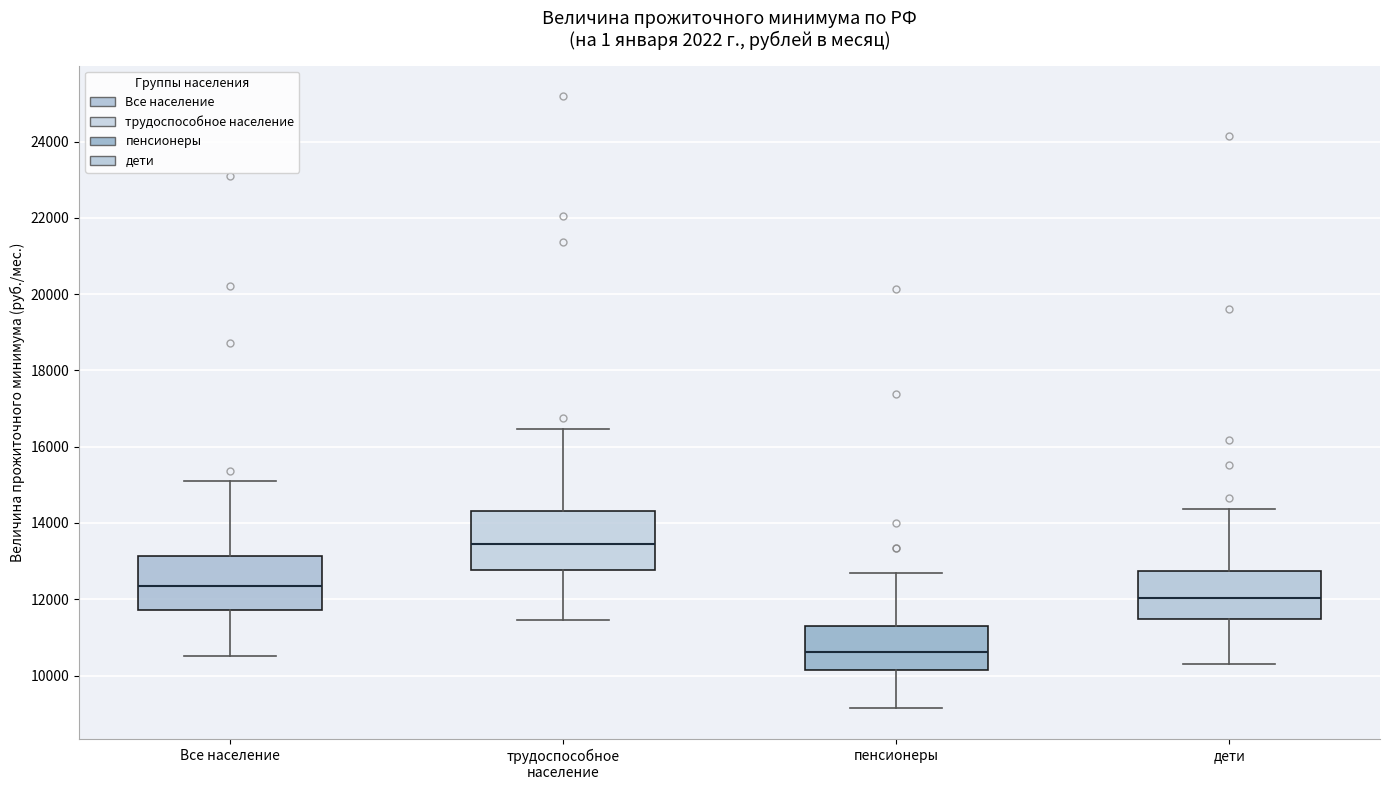

Reading left to right, read every box against the y-axis: the position of its median line, the range the box covers, and the ends of its whiskers. The values are not printed on the chart, so give them approximately, as read against the axis.

Все население: median 12400, box 11800 to 13200, whiskers 10600 to 15200
трудоспособное население: median 13400, box 12800 to 14400, whiskers 11400 to 16400
пенсионеры: median 10600, box 10200 to 11200, whiskers 9200 to 12600
дети: median 12000, box 11400 to 12800, whiskers 10400 to 14400